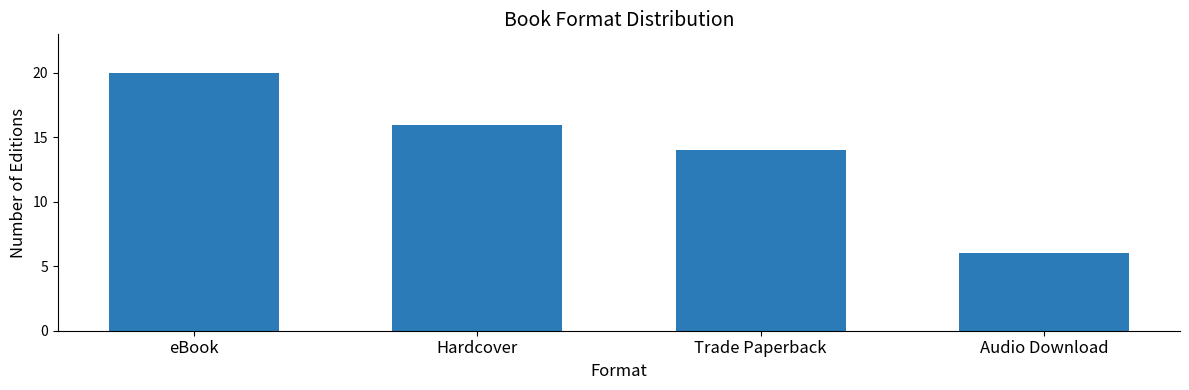

Approximately how many times larger is the value at Trade Paperback compared to Audio Download?

2.3